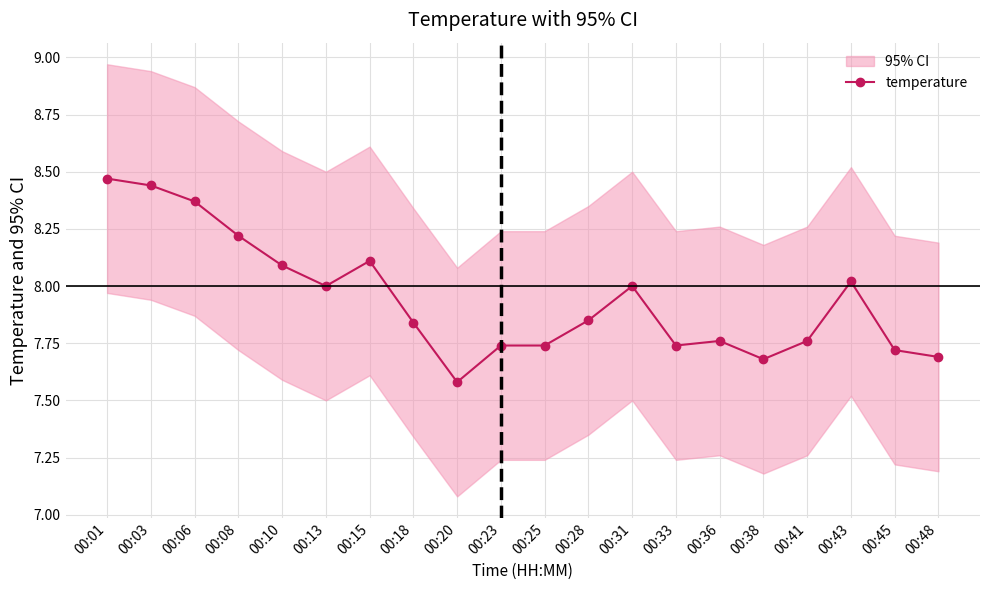

What is the approximate value at 00:20?

7.6